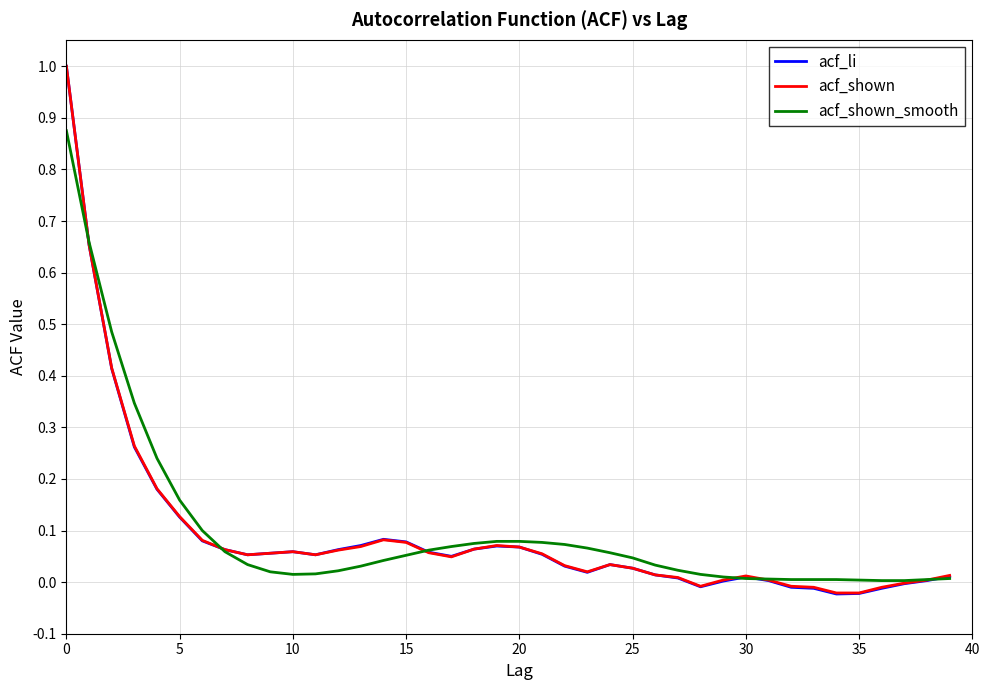

Which series has the largest range (max minus min)?

acf_li